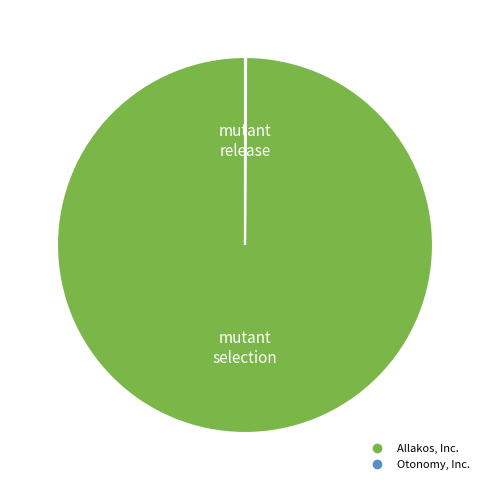

Is it true that Allakos, Inc. is 86% of the pie?

False